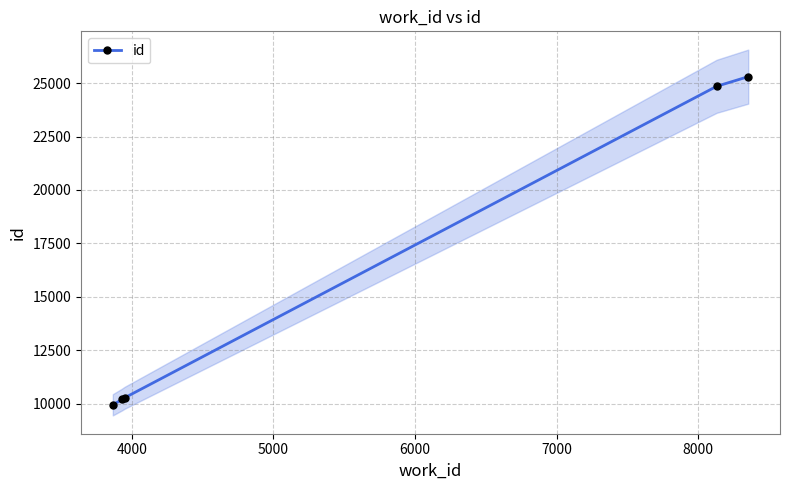

What is the highest value of the id series?

25306